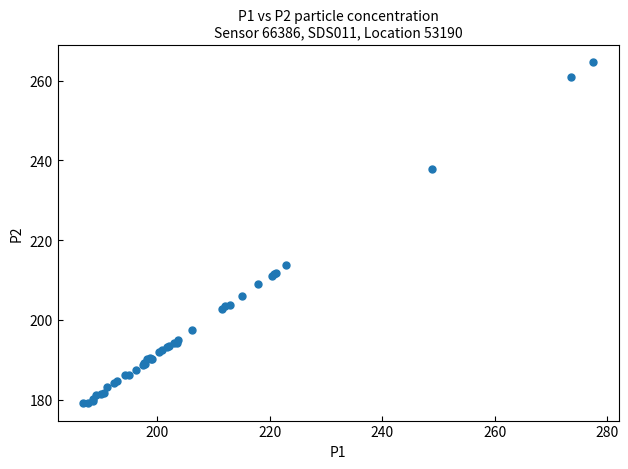

What Y value in the scatter plot is closest to 221?

213.7